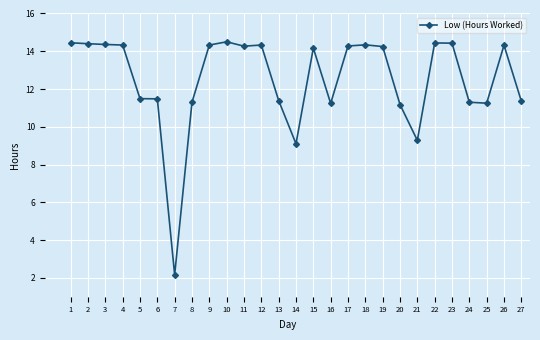

How many data points are less than 14?

12